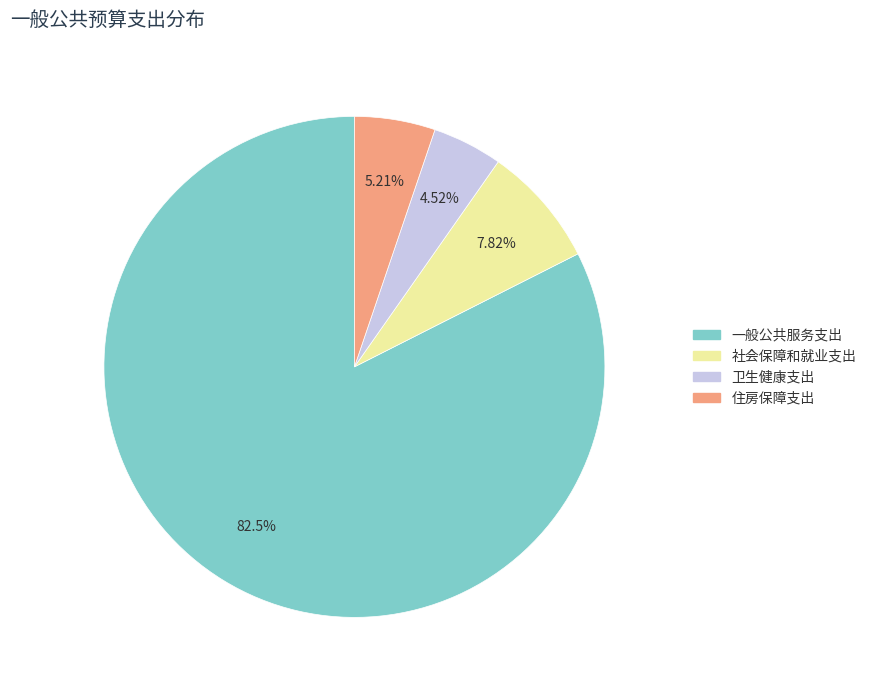

Is 卫生健康支出 the majority of the pie?

No